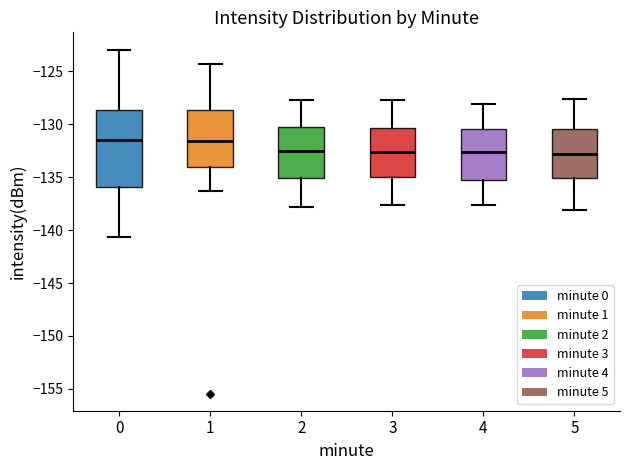

Reading left to right, read every box against the y-axis: the position of its median line, the range the box covers, and the ends of its whiskers. The values are not printed on the chart, so give them approximately, as read against the axis.

0: median -131.5, box -136.0 to -128.5, whiskers -140.5 to -123.0
1: median -131.5, box -134.0 to -128.5, whiskers -136.5 to -124.5
2: median -132.5, box -135.0 to -130.0, whiskers -138.0 to -127.5
3: median -132.5, box -135.0 to -130.5, whiskers -137.5 to -127.5
4: median -132.5, box -135.5 to -130.5, whiskers -137.5 to -128.0
5: median -133.0, box -135.0 to -130.5, whiskers -138.0 to -127.5